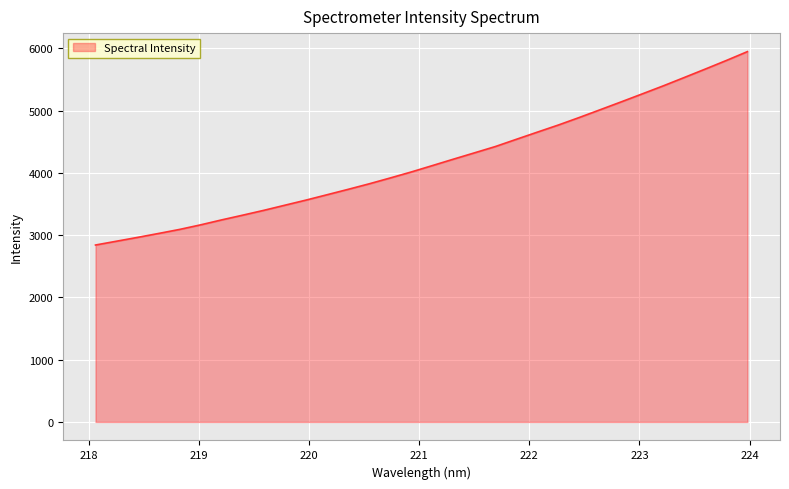

True or false: the data has more than 2 interior local peaks.

False